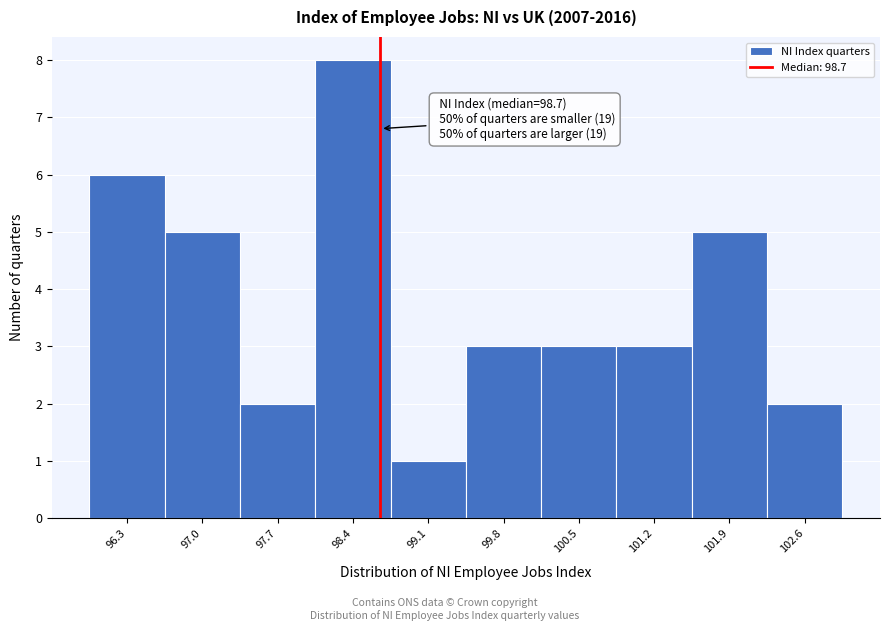

Which range on the x-axis has the tallest bar?

98.1 to 98.8